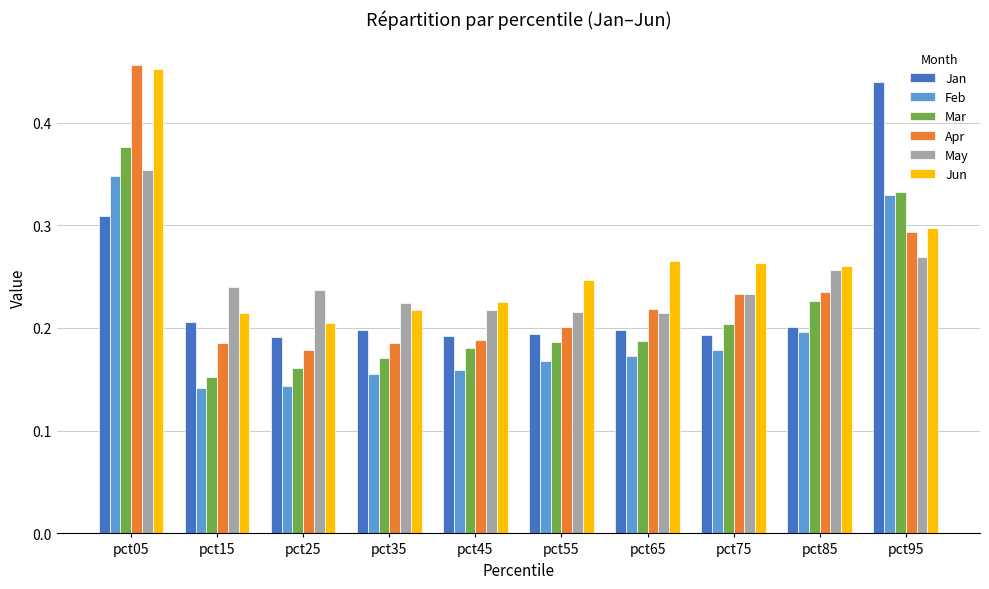

Which category has the highest value in the Mar series?

pct05